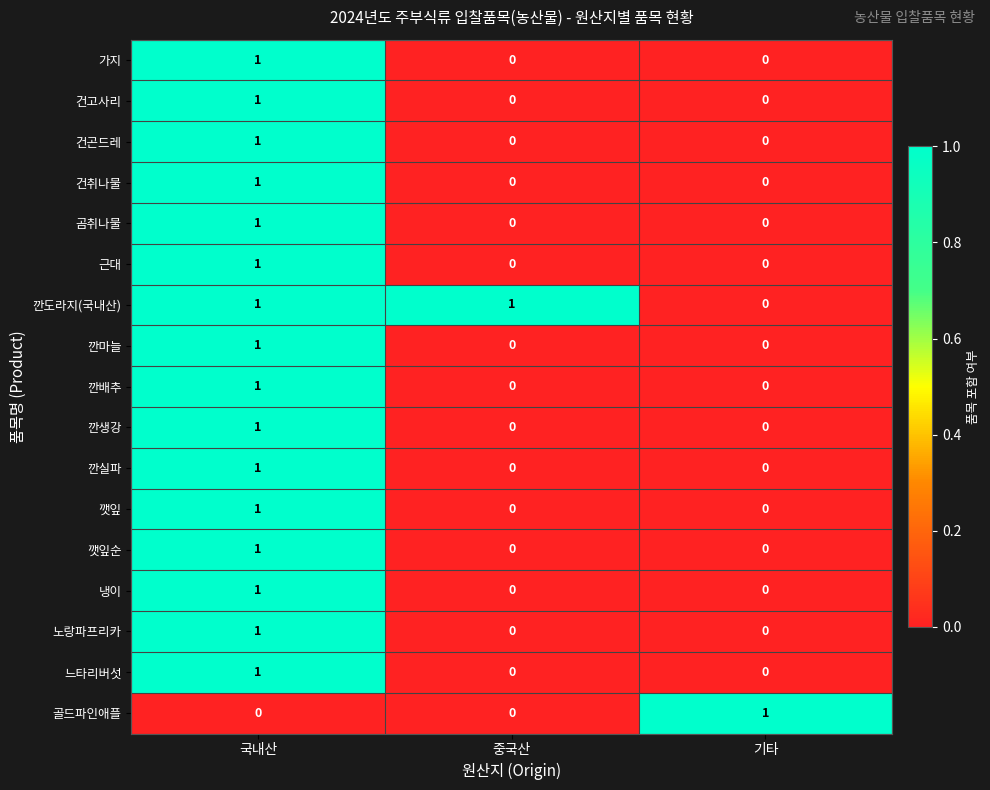

The 깐생강 series shows 0 at 중국산. True or false?

True